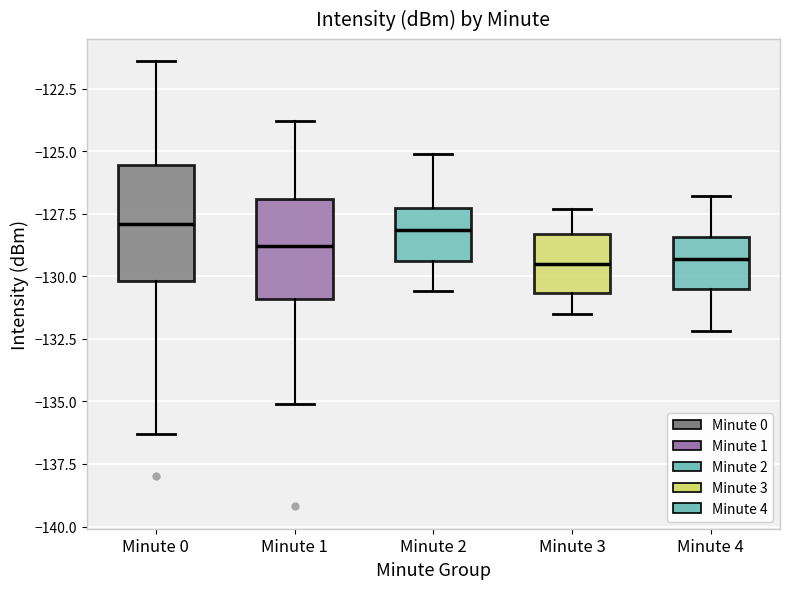

Which box is the tallest, from its lower edge to its upper edge?

Minute 0